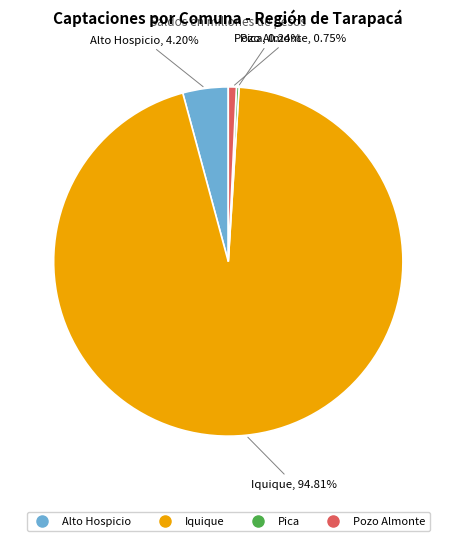

Approximately how many times larger is the value at Iquique compared to Pozo Almonte?

127.2